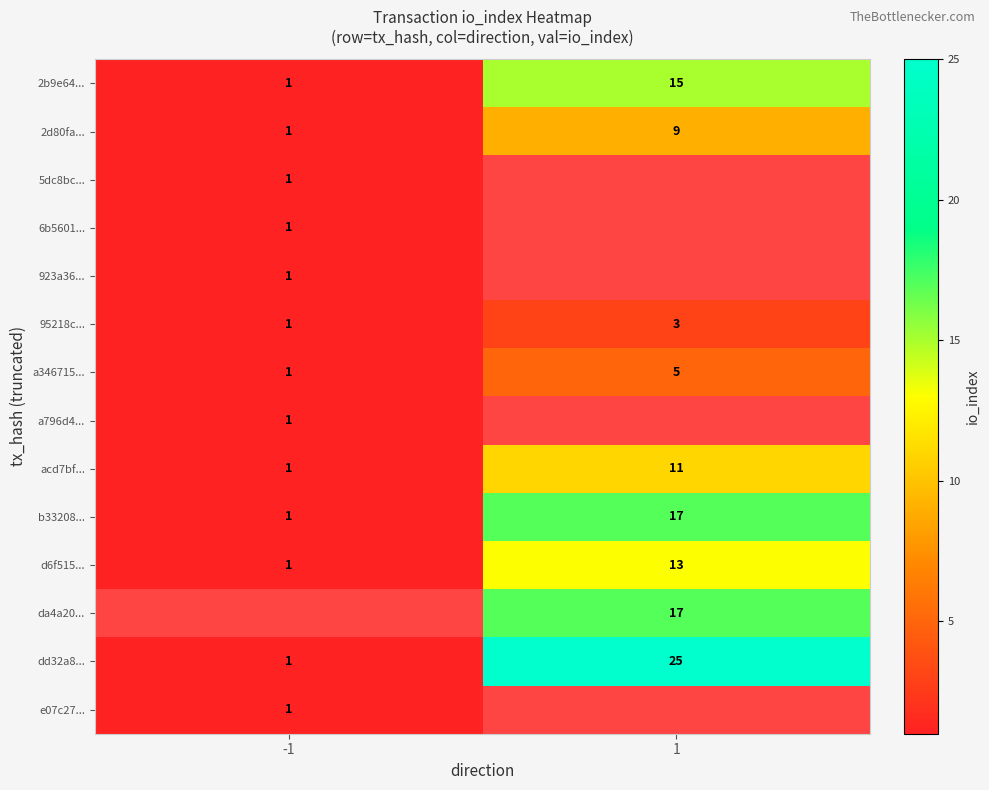

Rank the categories by 2d80fa... value from highest to lowest.

1, -1